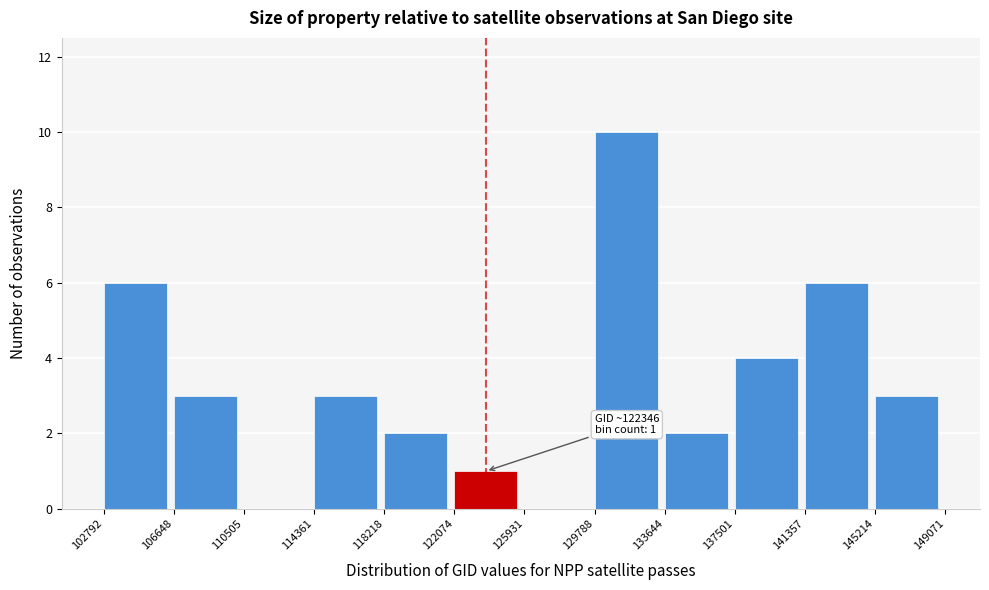

Over which range of the x-axis is the bar tallest?

129788 to 133644